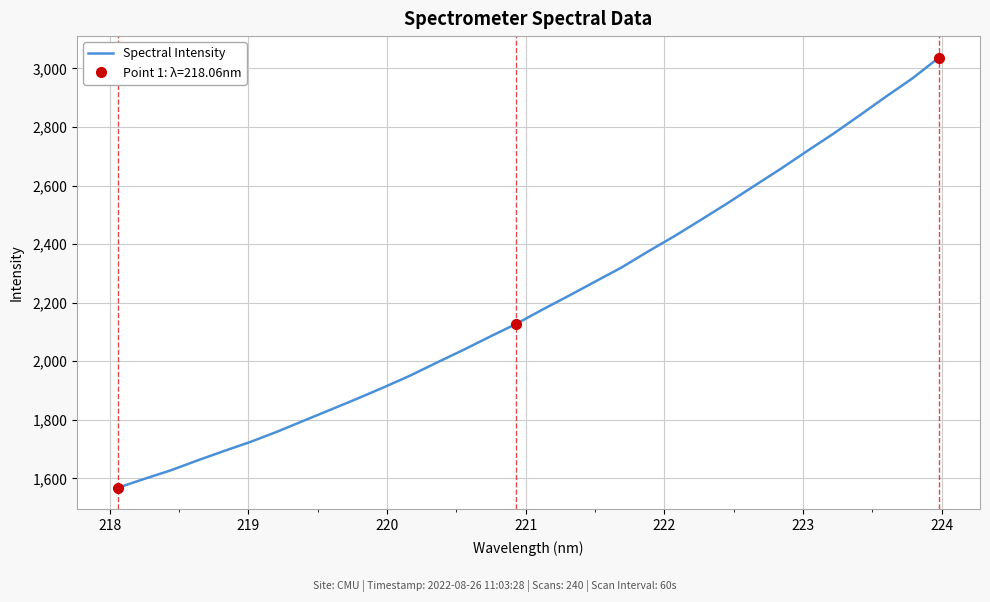

What is the highest value of the Spectral Intensity series?

3036.8